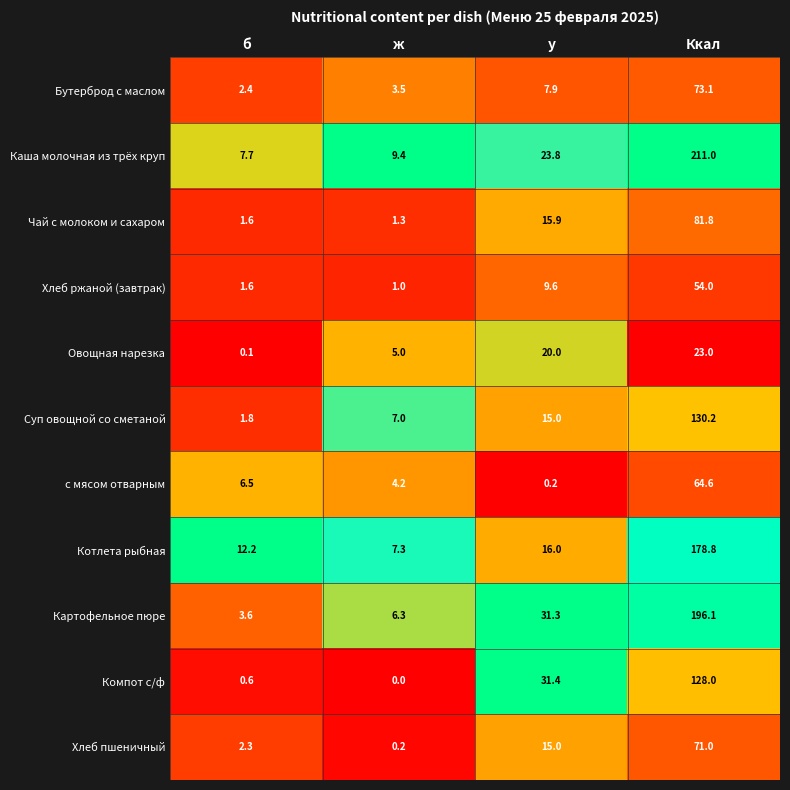

List the labels in order of Чай с молоком и сахаром value, largest first.

Ккал, у, б, ж